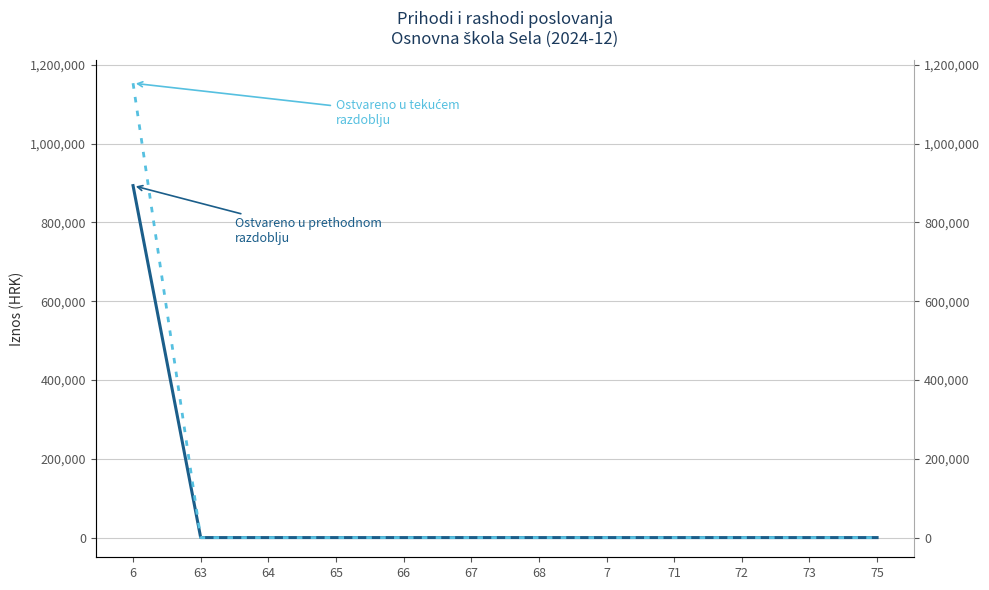

Which category has the lowest value across all series?

63